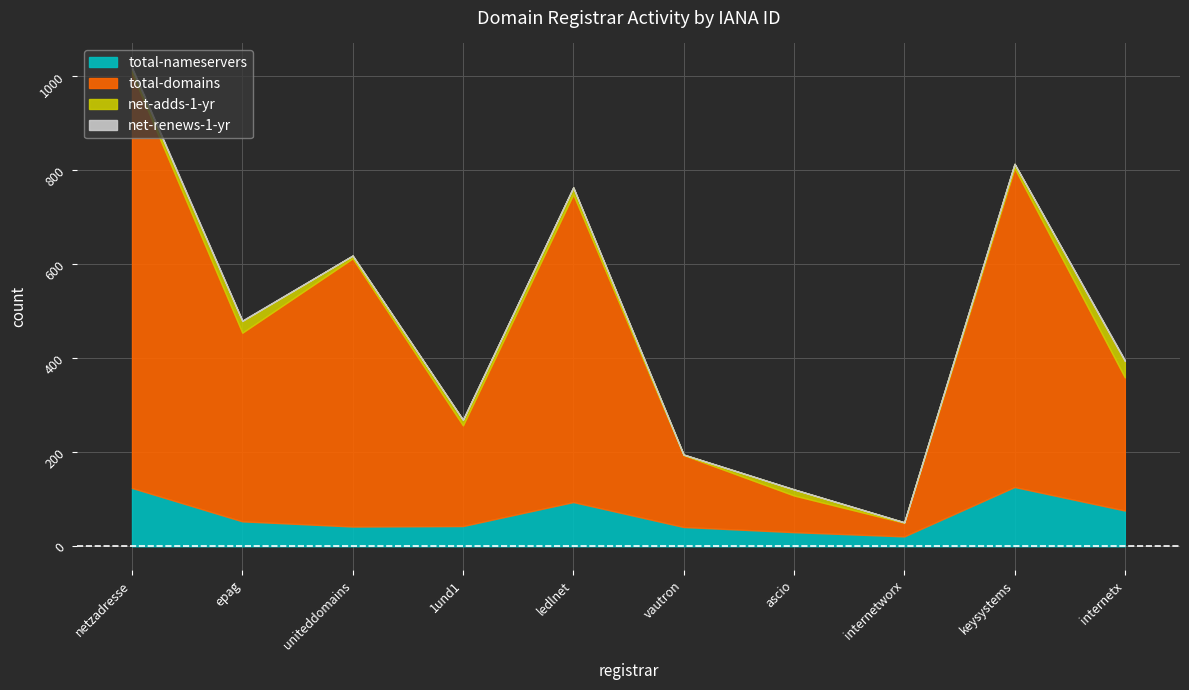

What is the label of the 9th point from the left?

keysystems